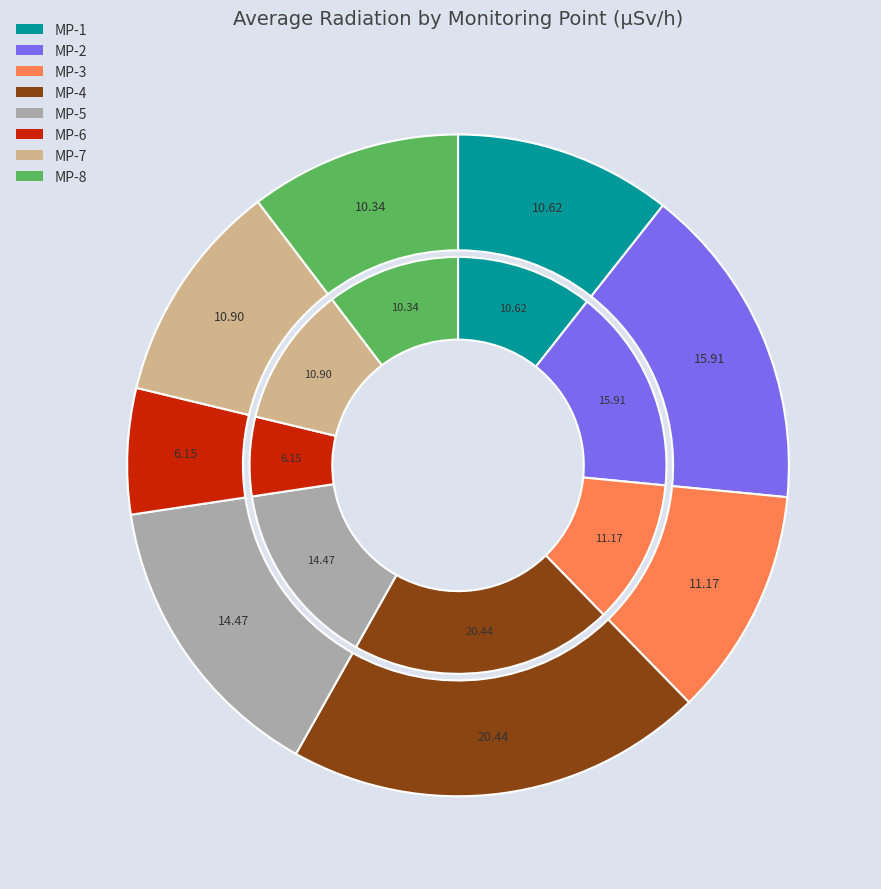

To the nearest percent, what portion does MP-2 represent?

16%